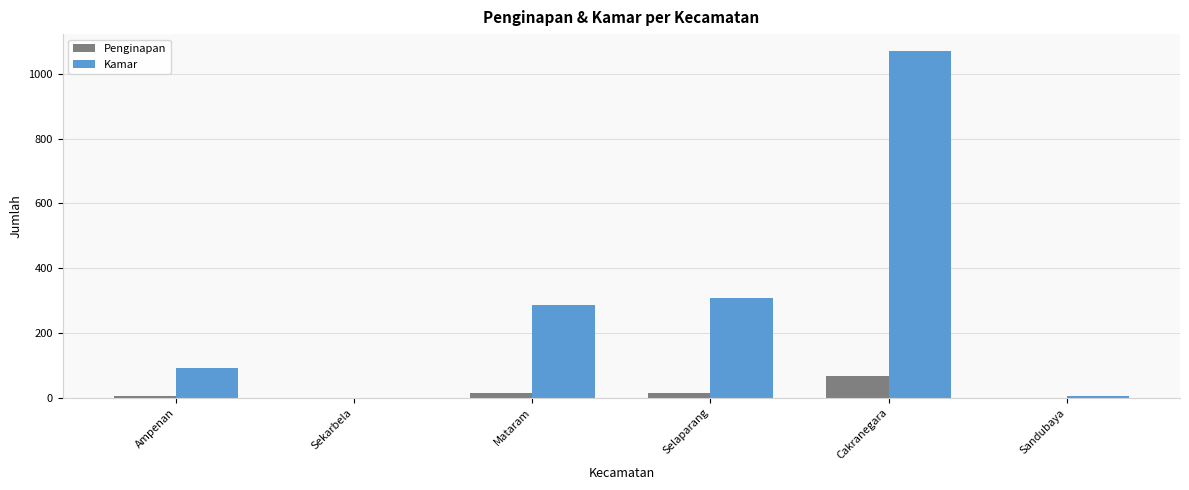

The Kamar series shows 400 at Mataram. True or false?

False